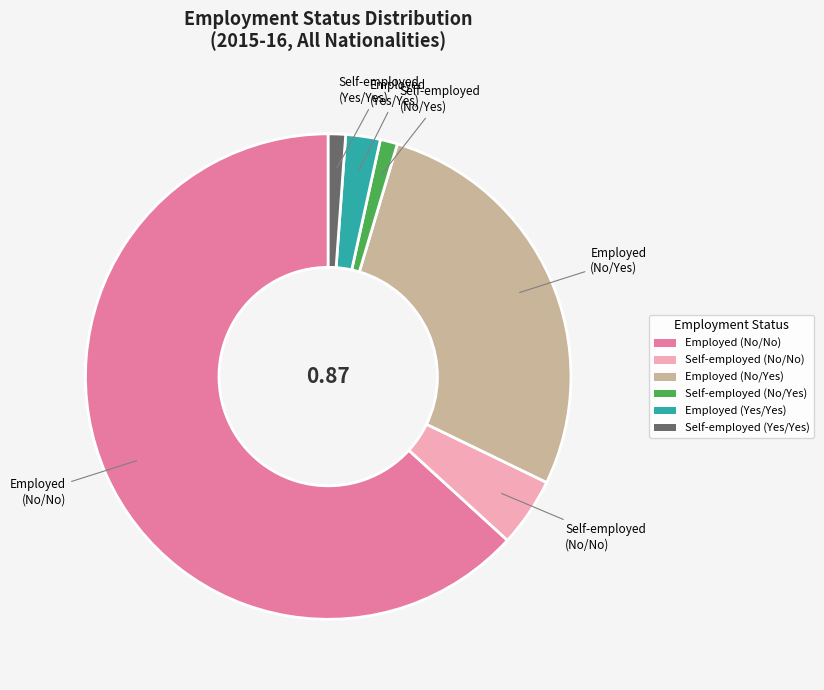

Is there any slice that represents more than half of the pie?

Yes